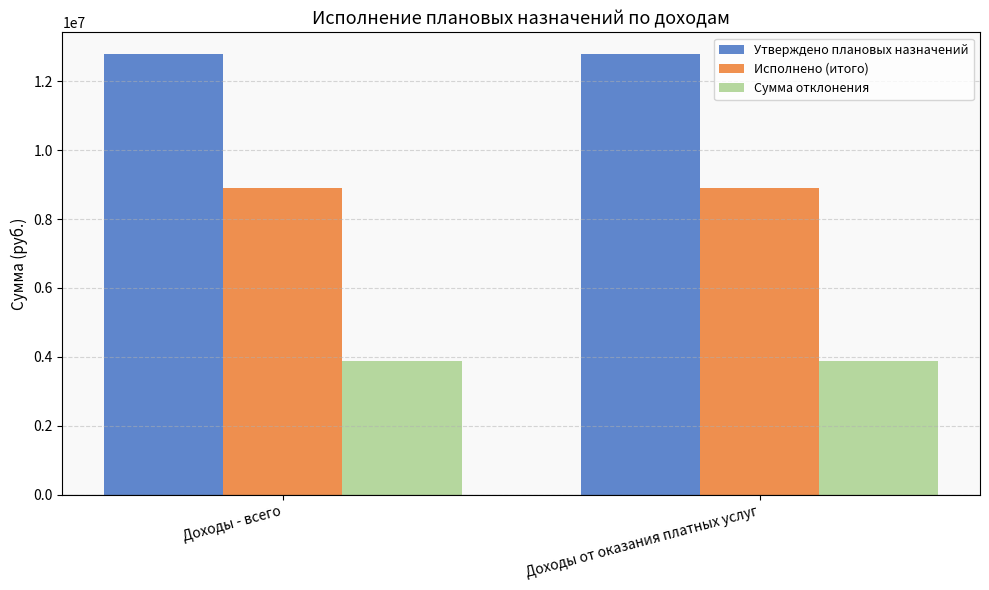

What is the highest value of the Утверждено плановых назначений series?

12774100.0